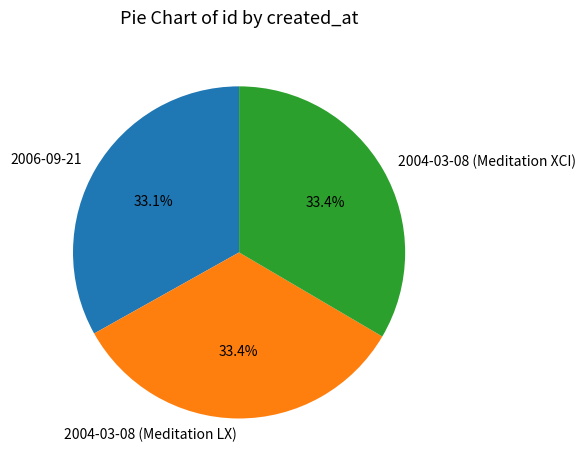

Does 2006-09-21 account for over 50% of the chart?

No